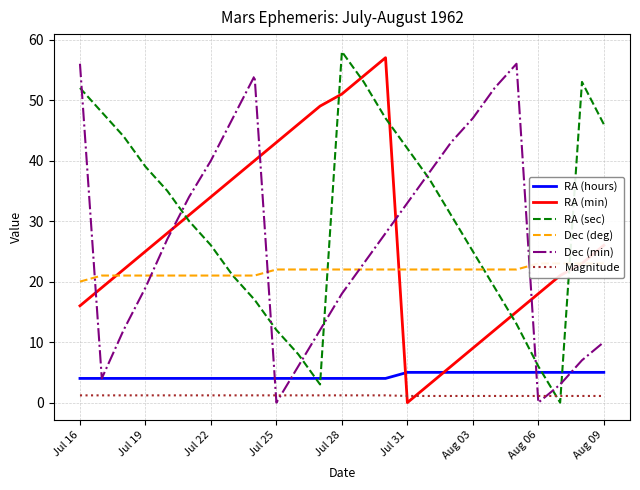

List the series in order of their peak value, highest first.

RA (sec), RA (min), Dec (min), Dec (deg), RA (hours), Magnitude